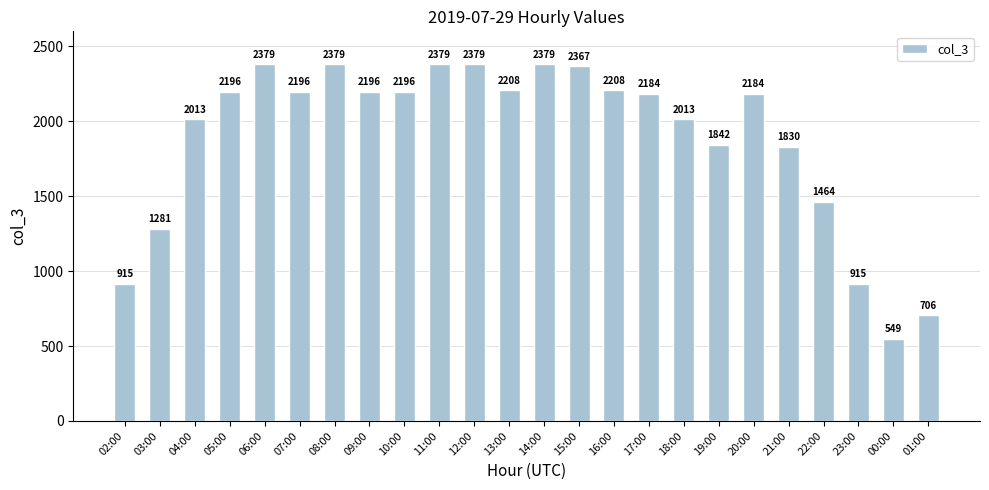

Reading left to right, list all the values displayed in this chart.

02:00=915	03:00=1281	04:00=2013	05:00=2196	06:00=2379	07:00=2196	08:00=2379	09:00=2196	10:00=2196	11:00=2379	12:00=2379	13:00=2208	14:00=2379	15:00=2367	16:00=2208	17:00=2184	18:00=2013	19:00=1842	20:00=2184	21:00=1830	22:00=1464	23:00=915	00:00=549	01:00=706